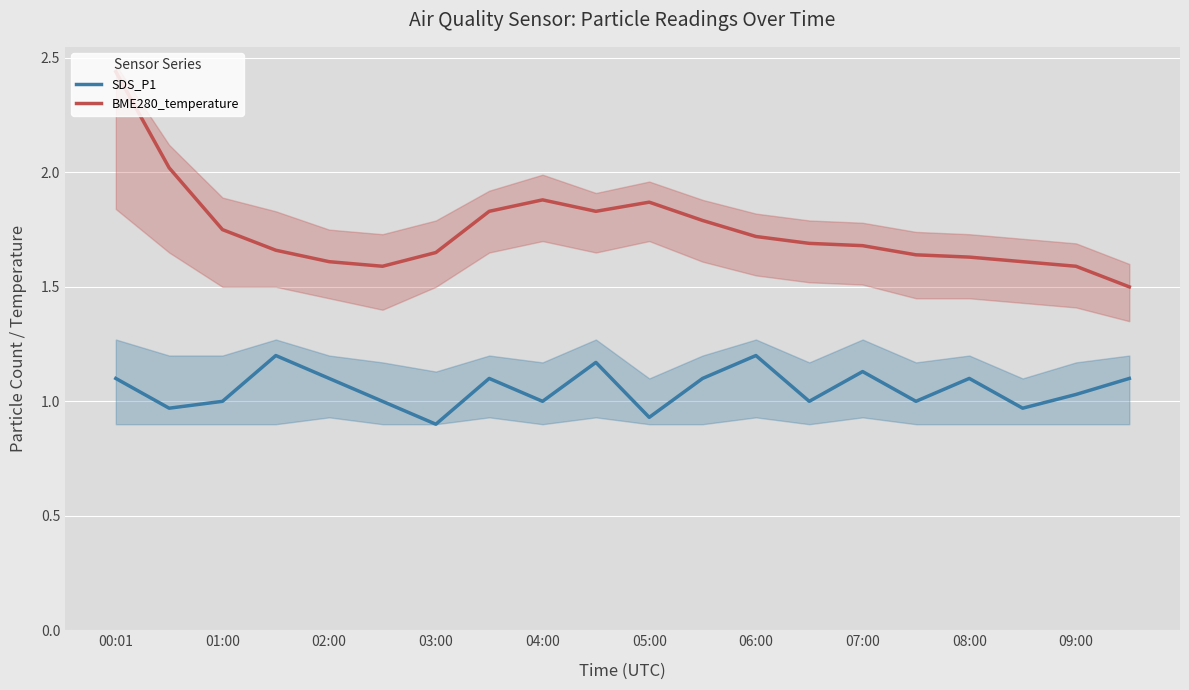

True or false: BME280_temperature has a value of 1.7 at 07:00.

True